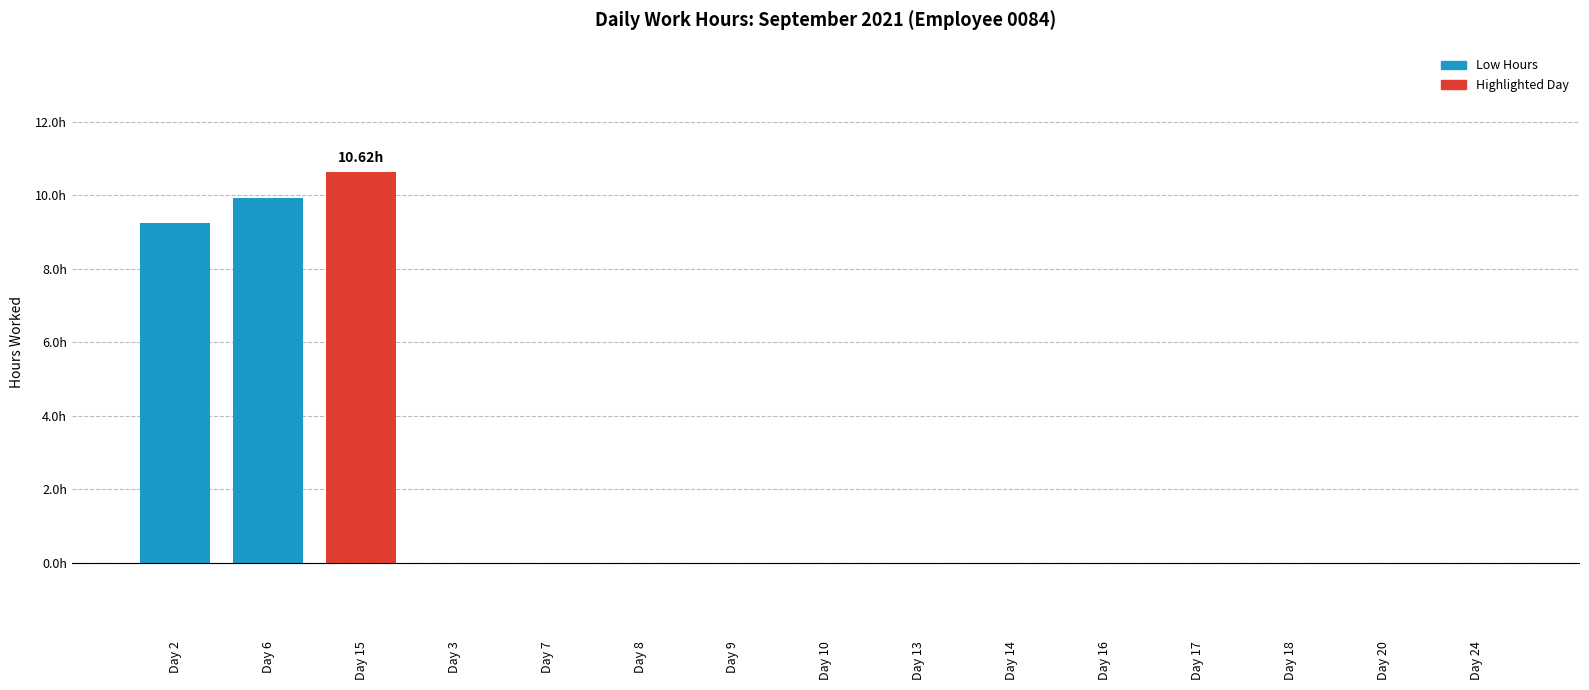

List the labels in order of value, largest first.

Day 15, Day 6, Day 2, Day 3, Day 7, Day 8, Day 9, Day 10, Day 13, Day 14, Day 16, Day 17, Day 18, Day 20, Day 24